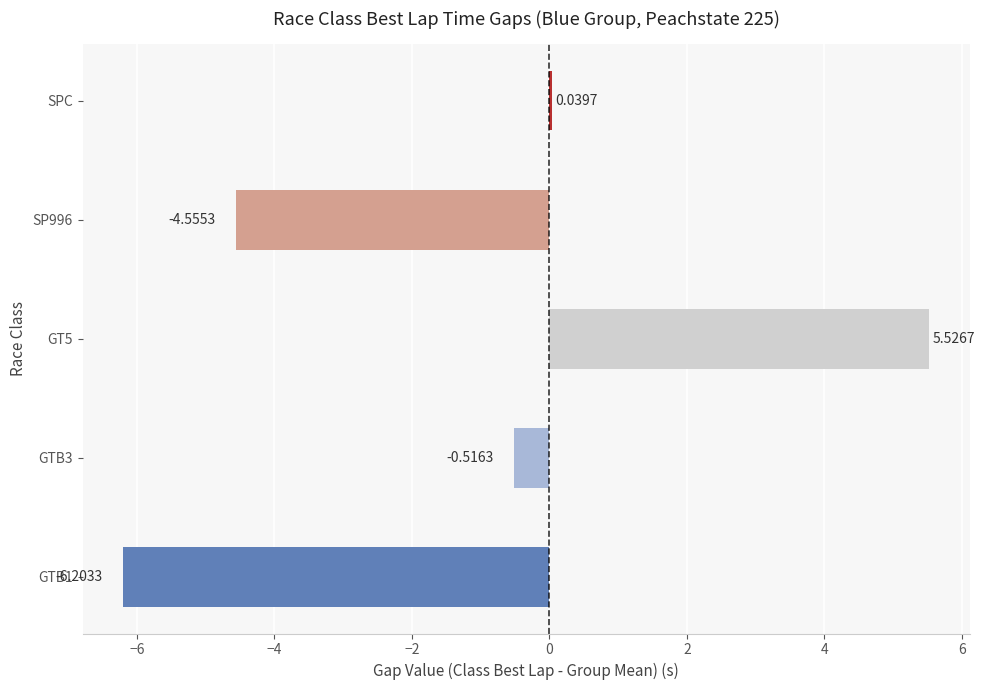

What is the average value?

-1.1